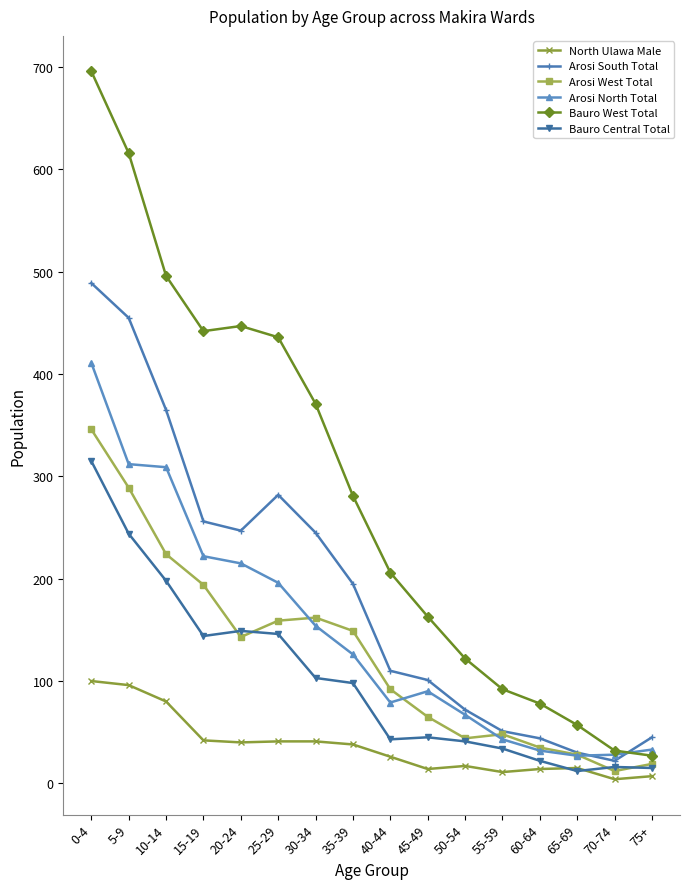

How many data points in Arosi South Total are less than 195?

8